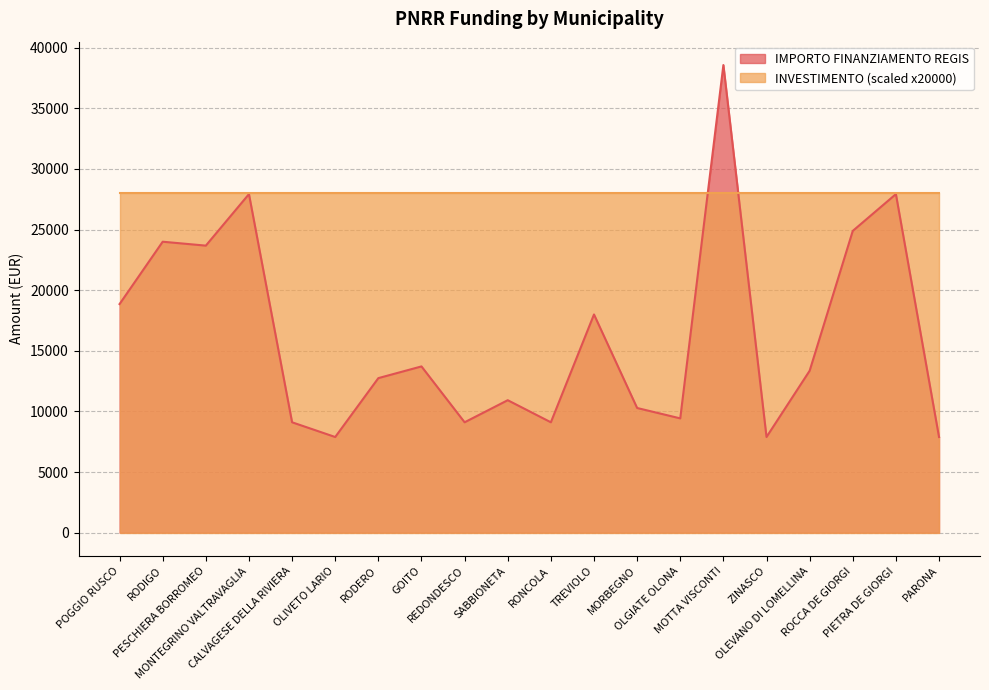

Reading left to right, list all the values displayed in this chart.

POGGIO RUSCO=18854	RODIGO=23996	PESCHIERA BORROMEO=23673	MONTEGRINO VALTRAVAGLIA=27922	CALVAGESE DELLA RIVIERA=9105	OLIVETO LARIO=7891	RODERO=12747	GOITO=13712	REDONDESCO=9105	SABBIONETA=10926	RONCOLA=9105	TREVIOLO=17997	MORBEGNO=10284	OLGIATE OLONA=9427	MOTTA VISCONTI=38565	ZINASCO=7891	OLEVANO DI LOMELLINA=13354	ROCCA DE GIORGI=24887	PIETRA DE GIORGI=27922	PARONA=7891